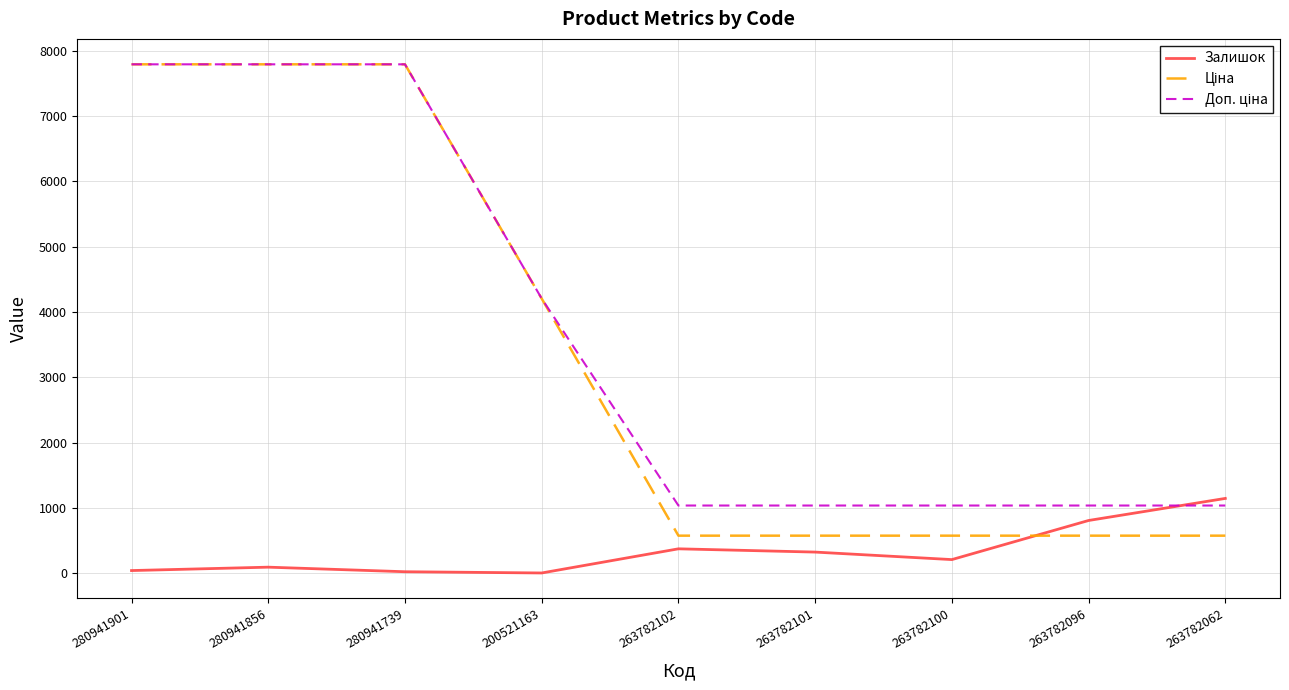

What position from the right is 263782096?

2